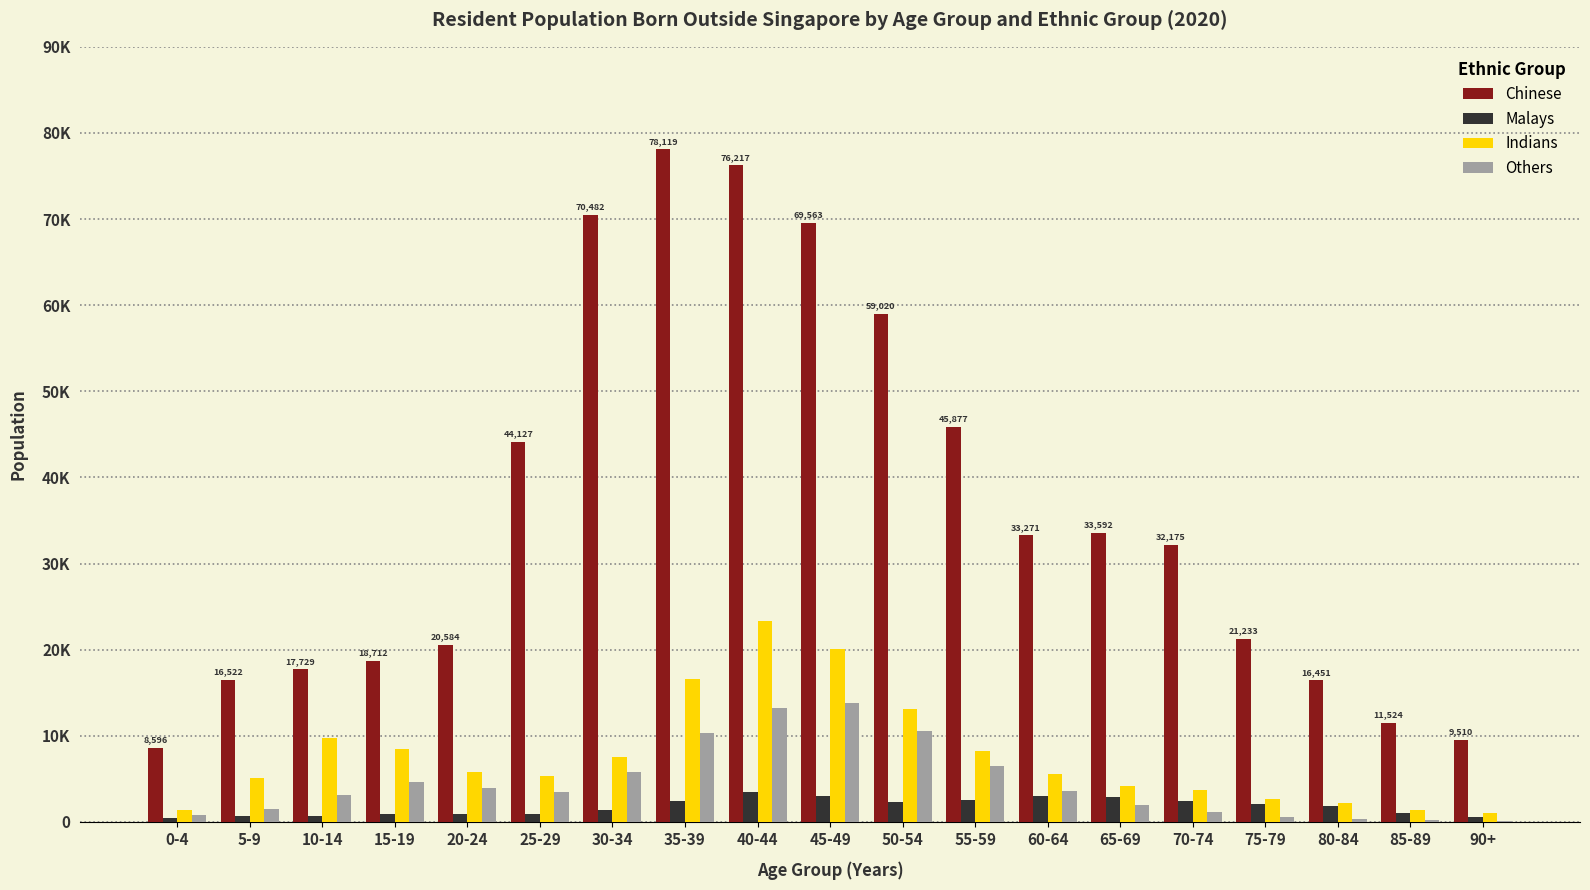

Between 30-34 and 85-89, which series saw the biggest shift?

Chinese